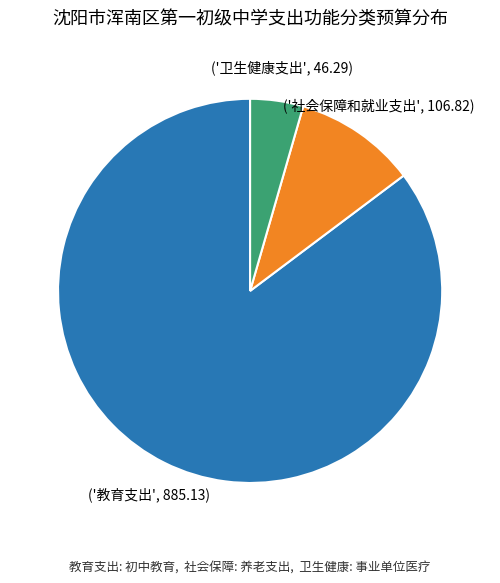

Is there any slice that represents more than half of the pie?

Yes